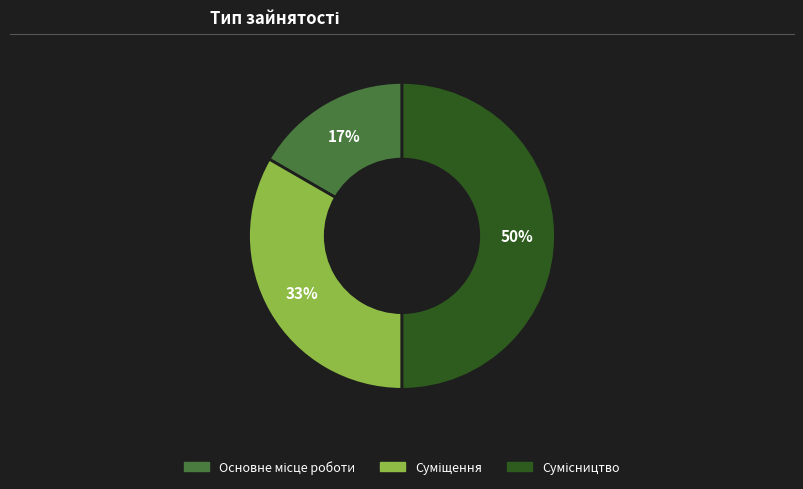

How many segments does this pie chart have?

3